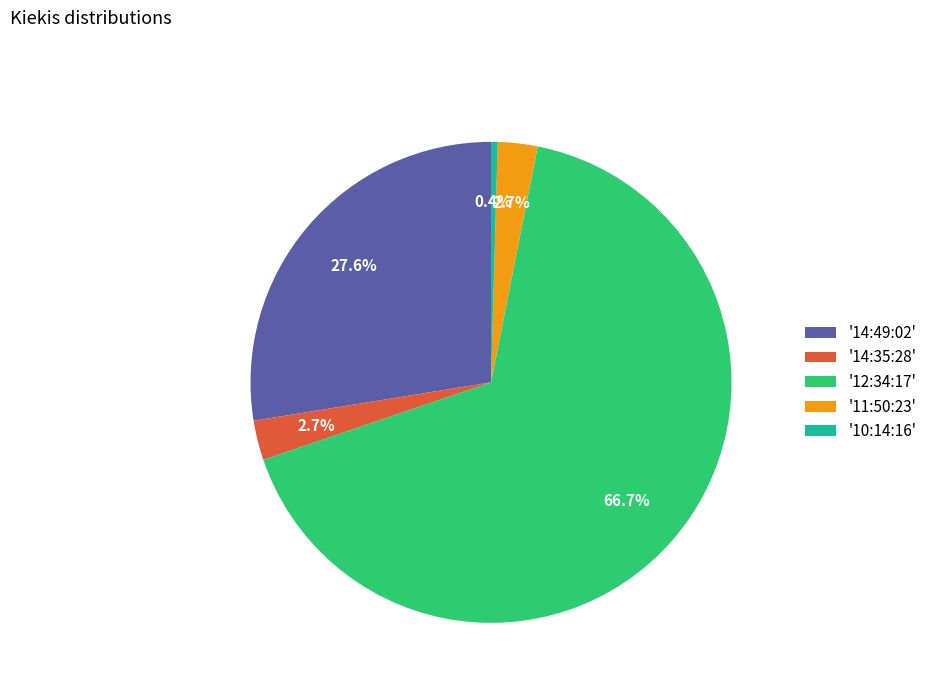

Which slice represents more than half of the pie?

'12:34:17'